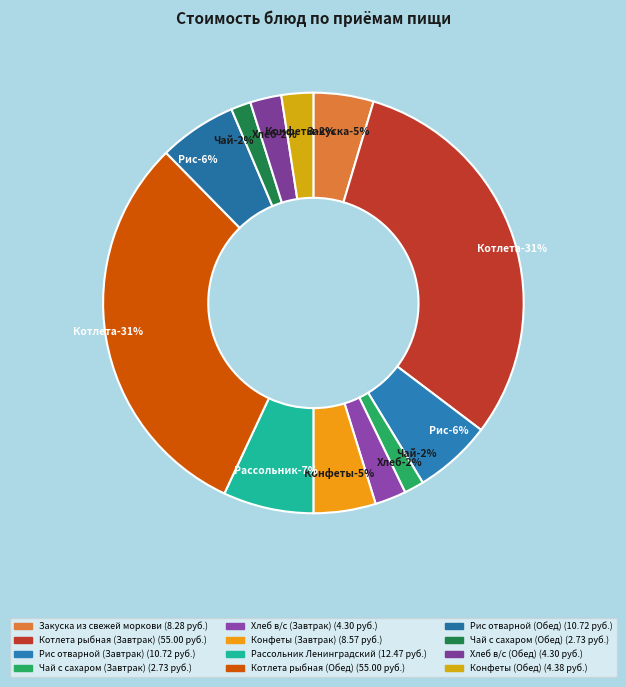

True or false: Котлета рыбная (Завтрак) accounts for 31% of the total.

True